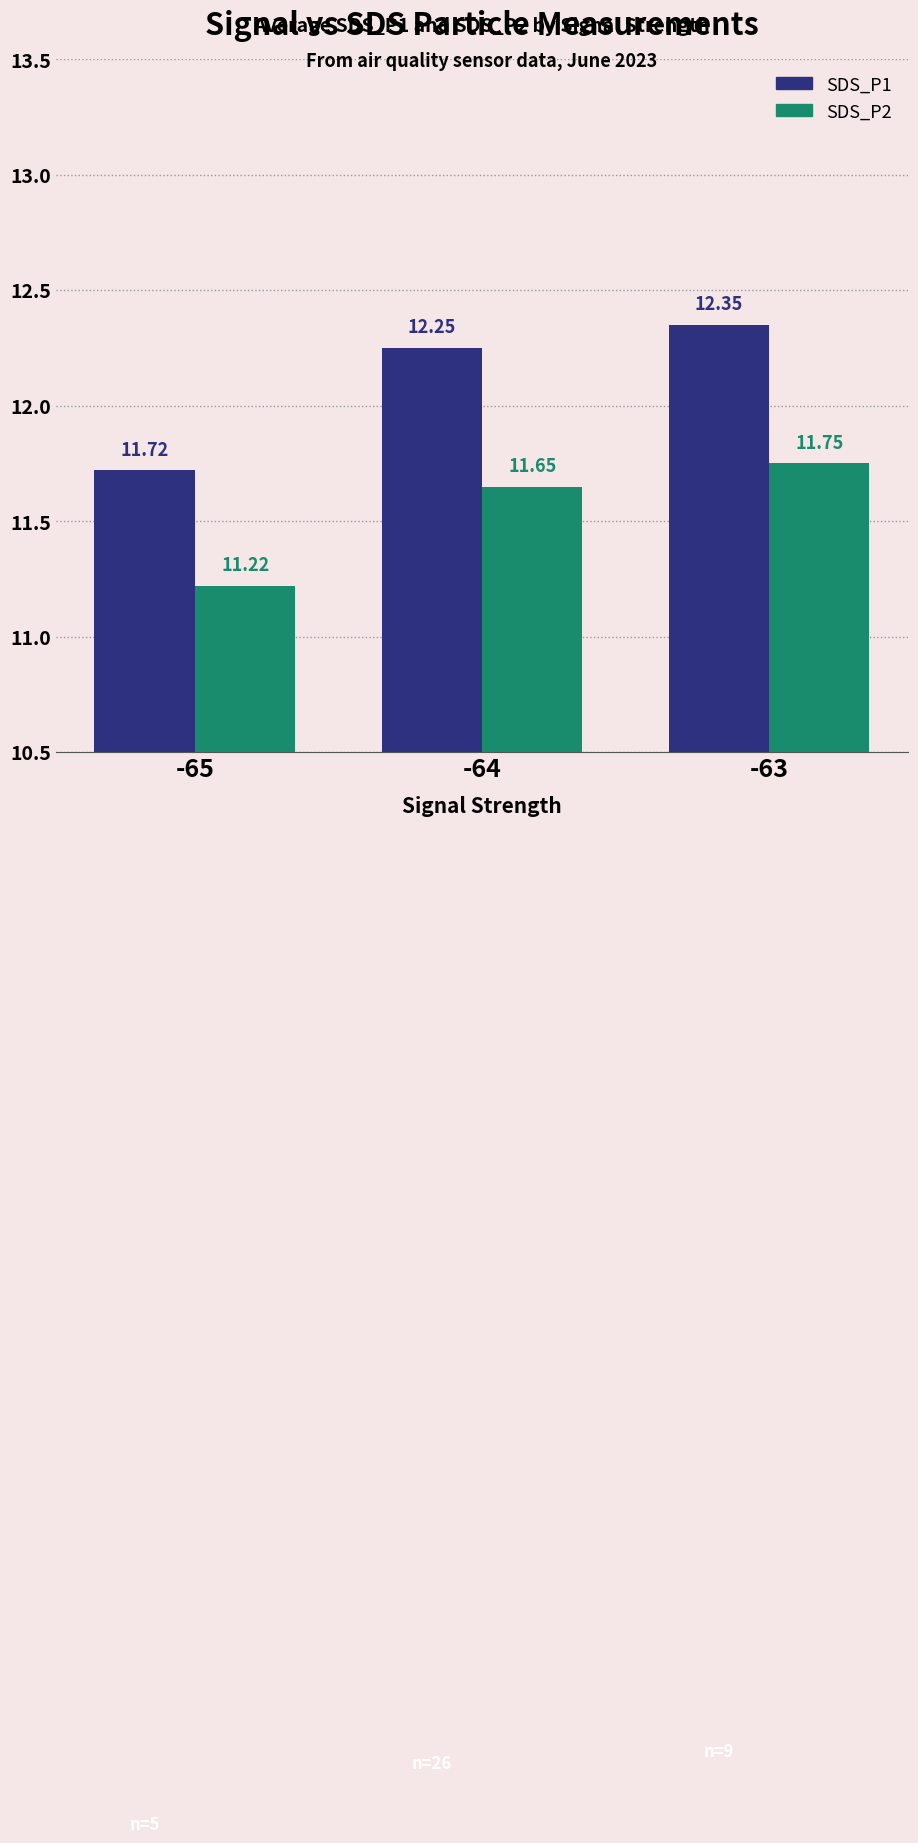

Which series has the widest spread of values?

SDS_P1